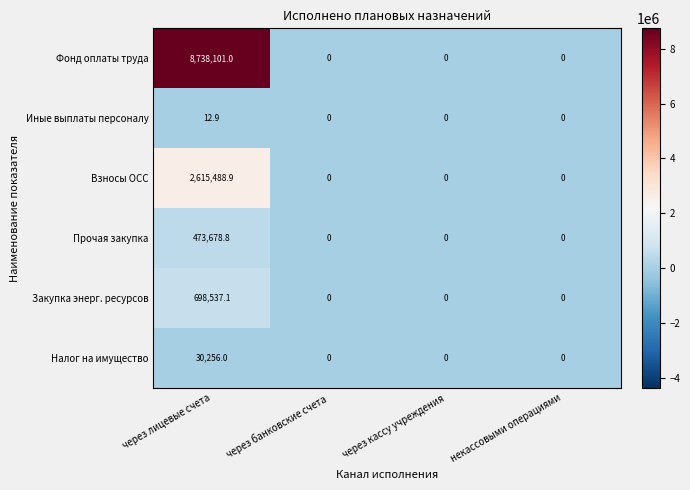

What is the highest value of the Взносы ОСС series?

2615488.9